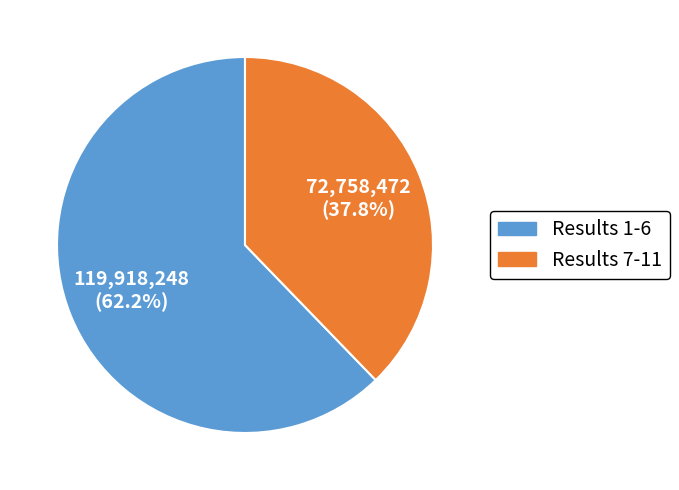

How many slices are in this pie chart?

2